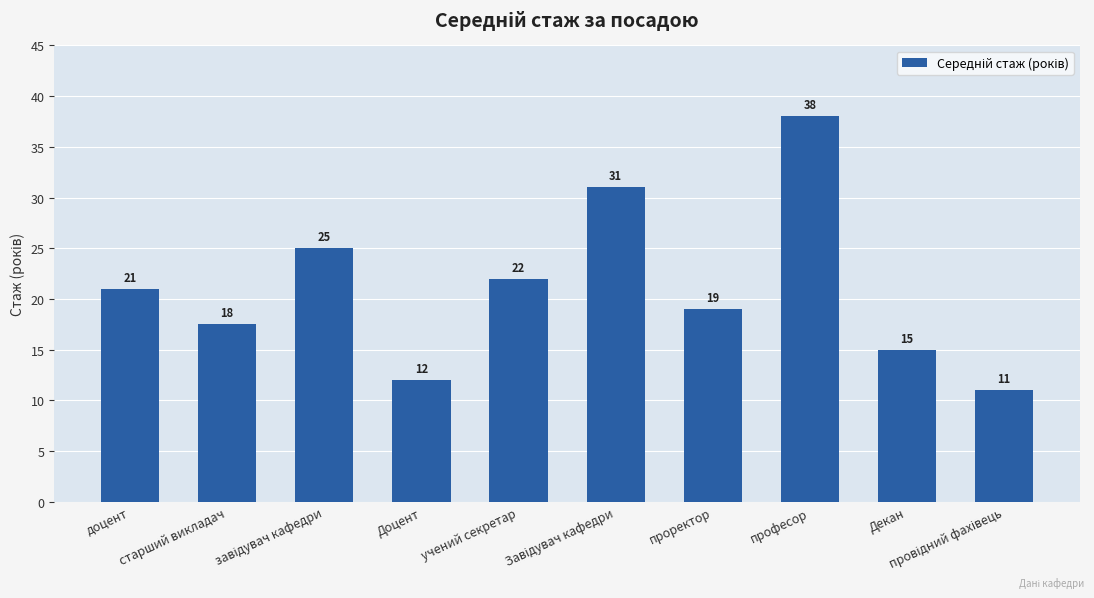

Does the chart contain stacked bars?

No